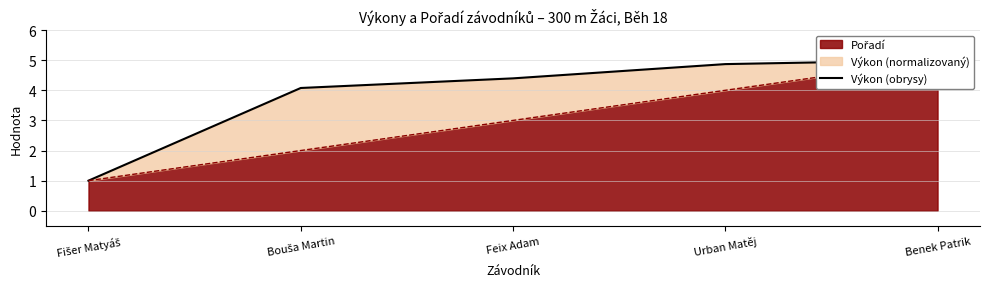

What is the sum of the values at Bouša Martin and Feix Adam?

8.5